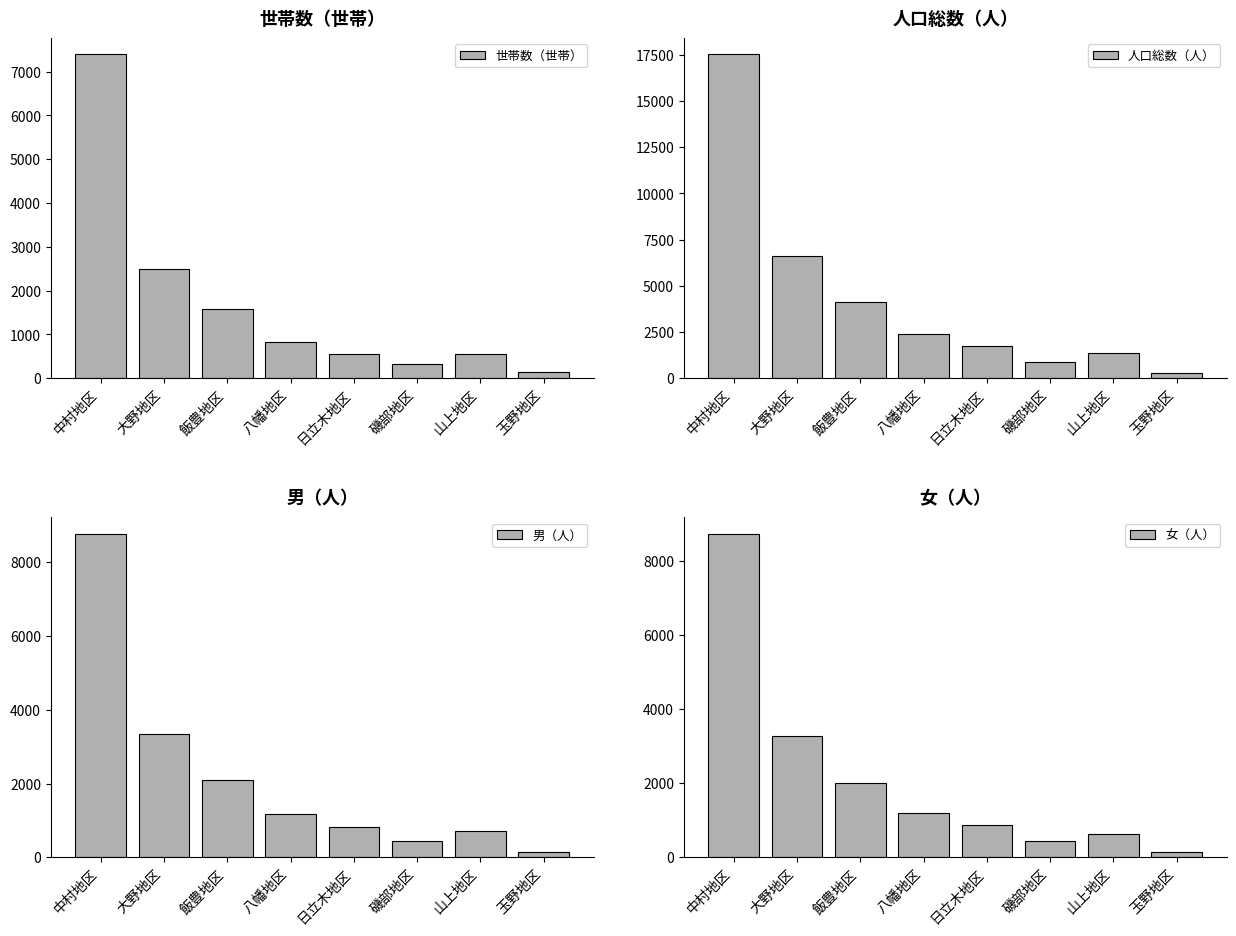

Which series has the largest total across all categories?

人口総数（人）